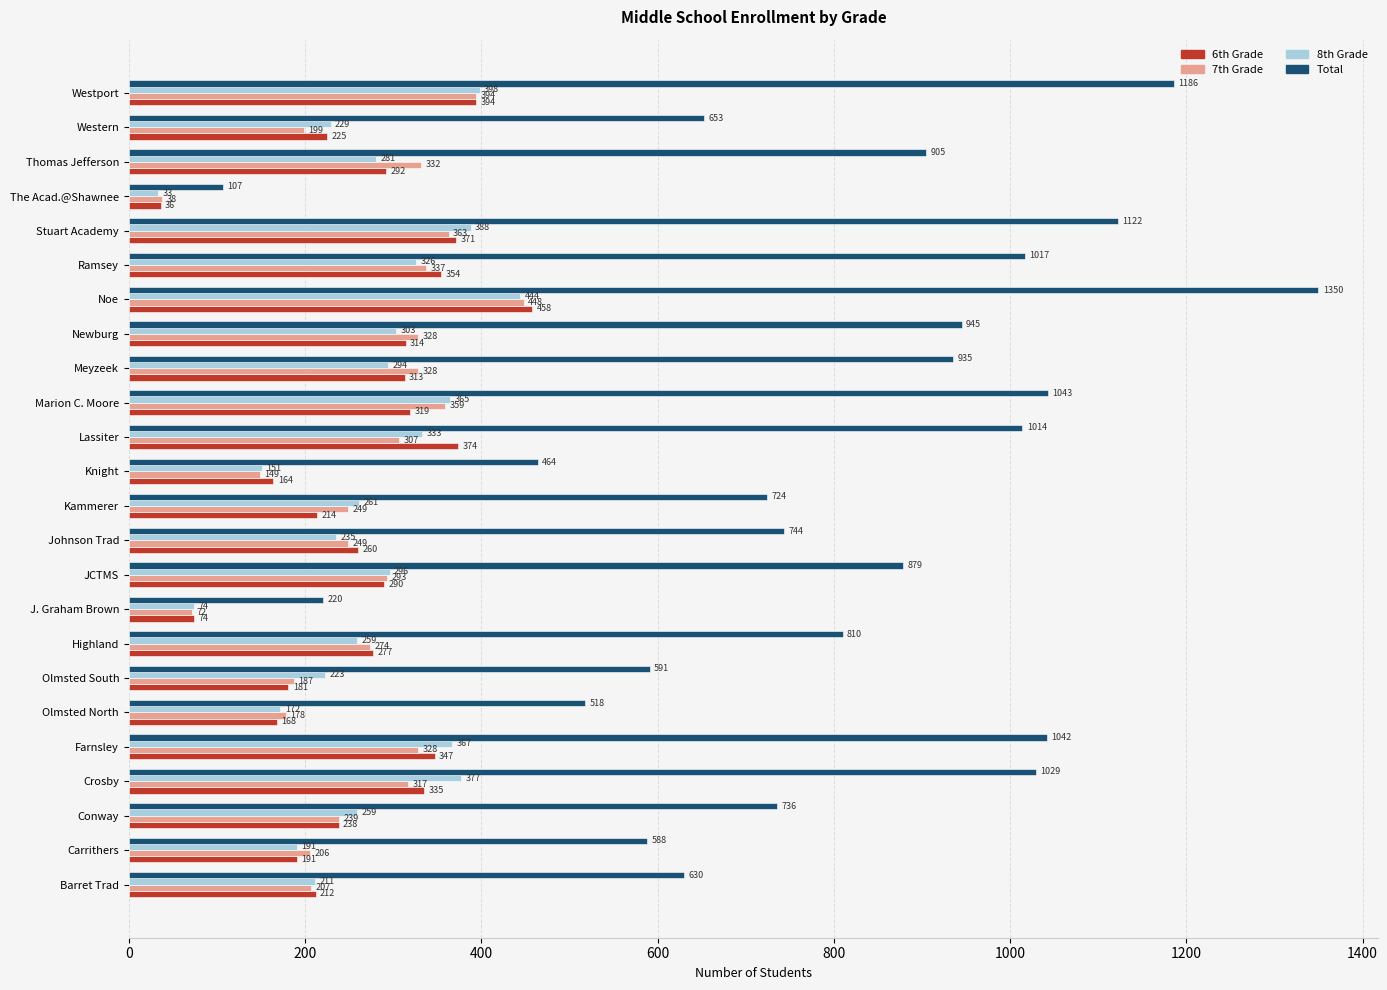

What is the sum of all 7th Grade values?

6381